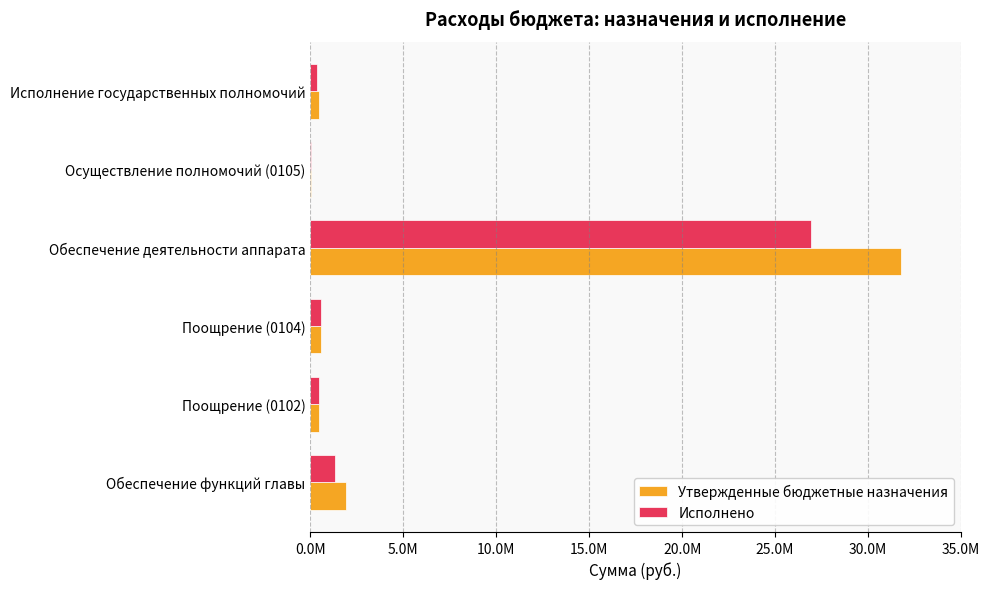

What are all the series names shown in the legend?

Утвержденные бюджетные назначения, Исполнено